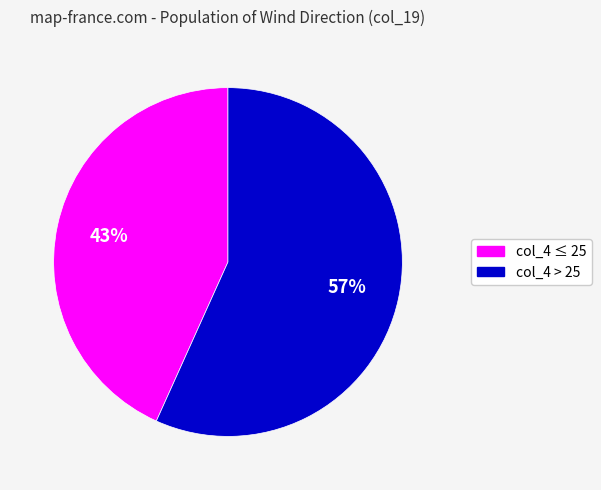

Does any single category account for the majority?

Yes